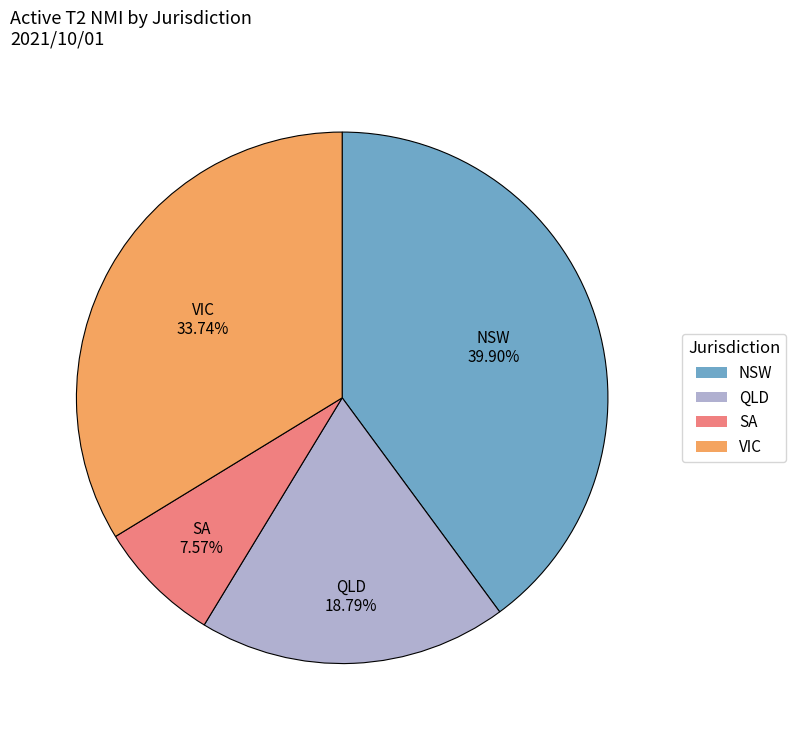

True or false: VIC accounts for 28% of the total.

False